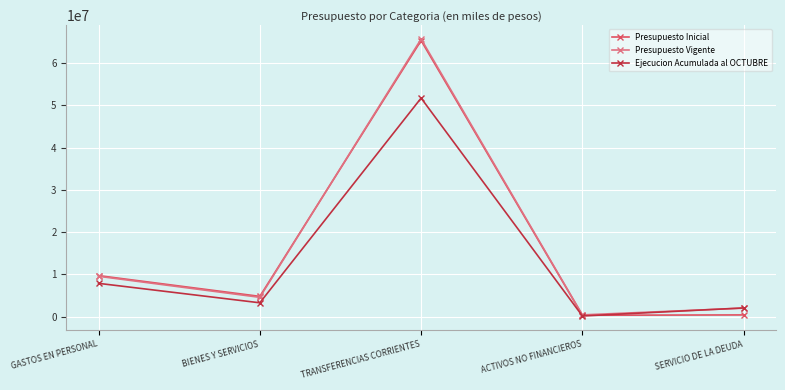

What is the maximum value for Ejecucion Acumulada al OCTUBRE?

51733345